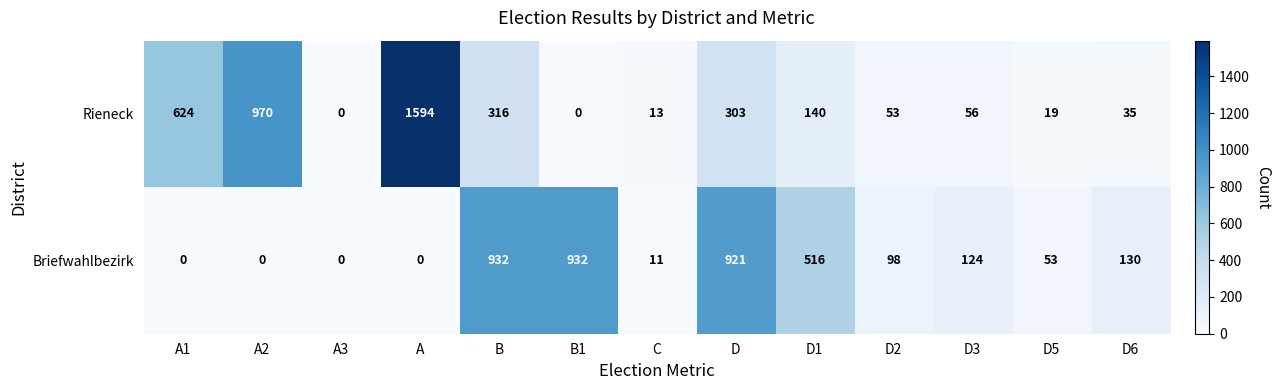

The Briefwahlbezirk series shows 143 at D2. True or false?

False